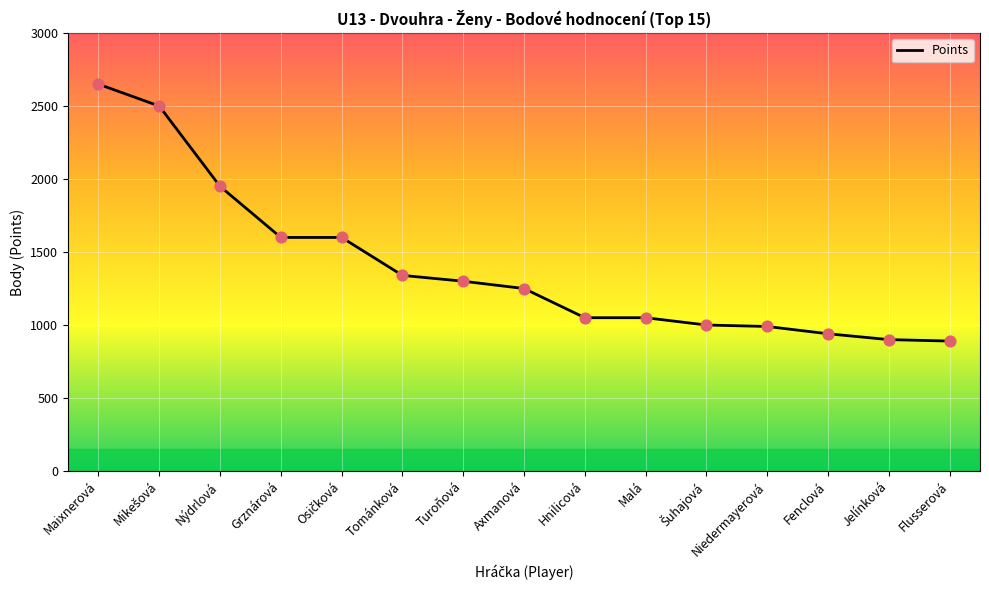

Which has a higher value, Maixnerová or Flusserová?

Maixnerová